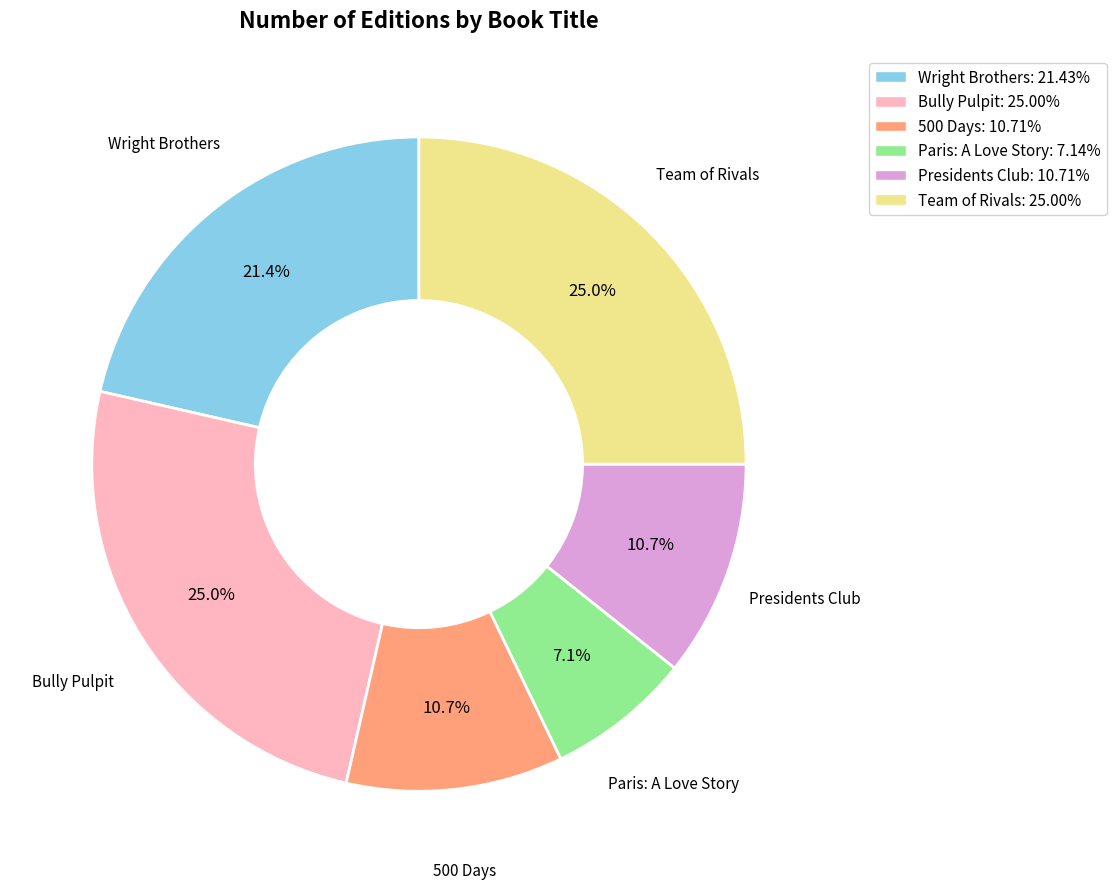

What is the ratio of the value at Team of Rivals: 25.00% to the value at 500 Days: 10.71%?

2.3